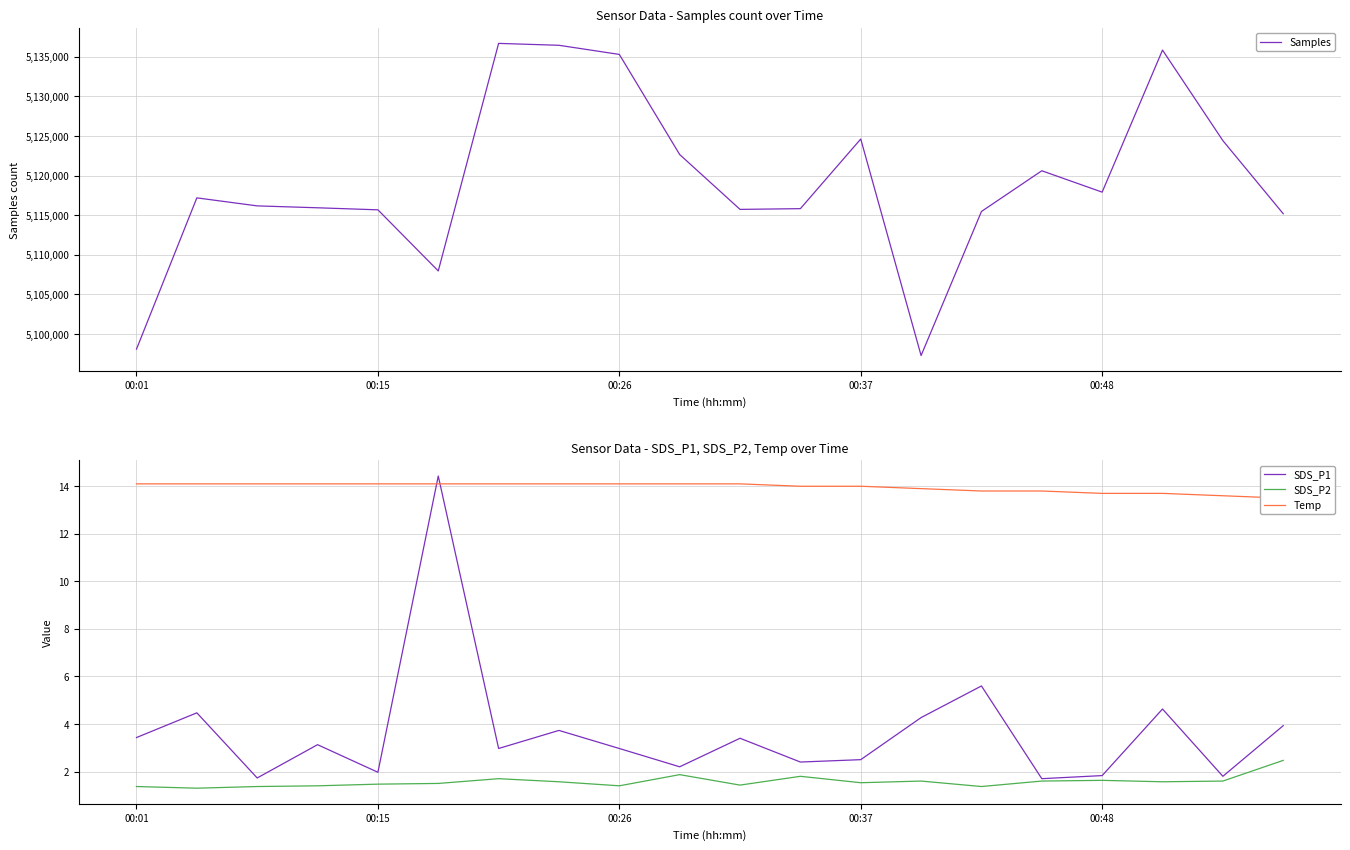

The value of SDS_P1 at 19 is 2.0. True or false?

False